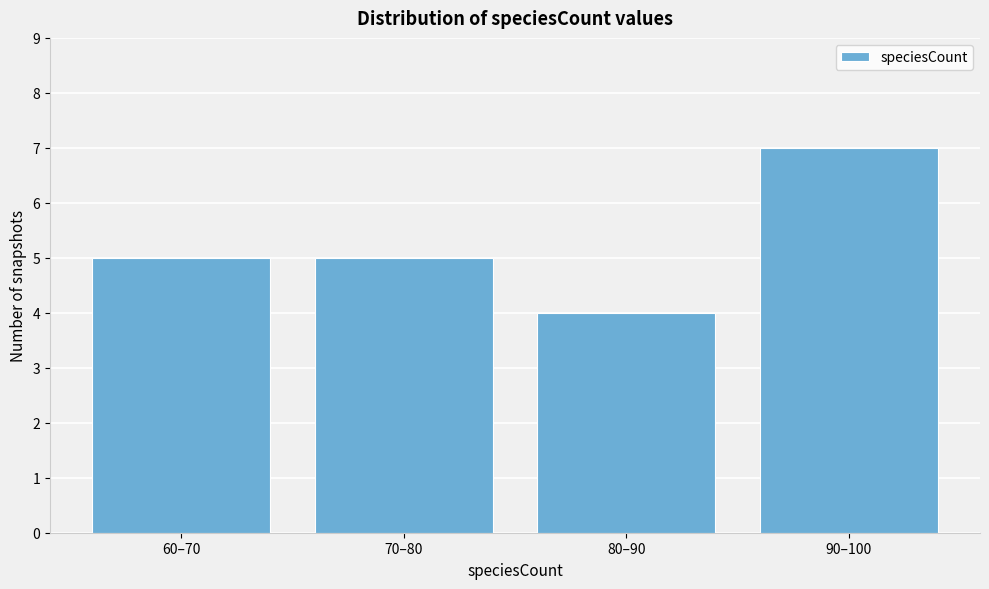

Reading right to left, what are all the values shown in this chart?

90–100=7	80–90=4	70–80=5	60–70=5